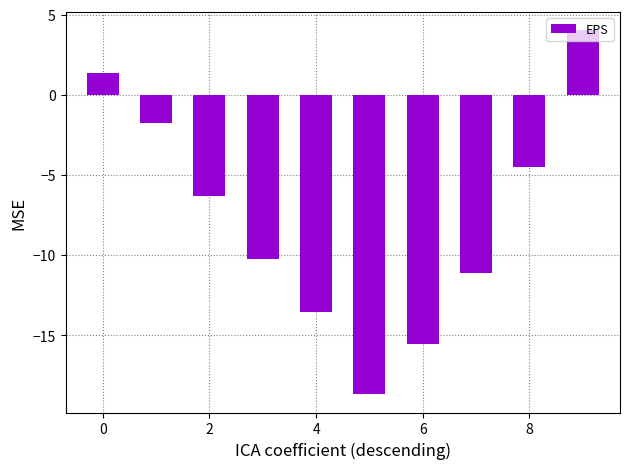

What is the difference between the maximum and minimum values?

22.7